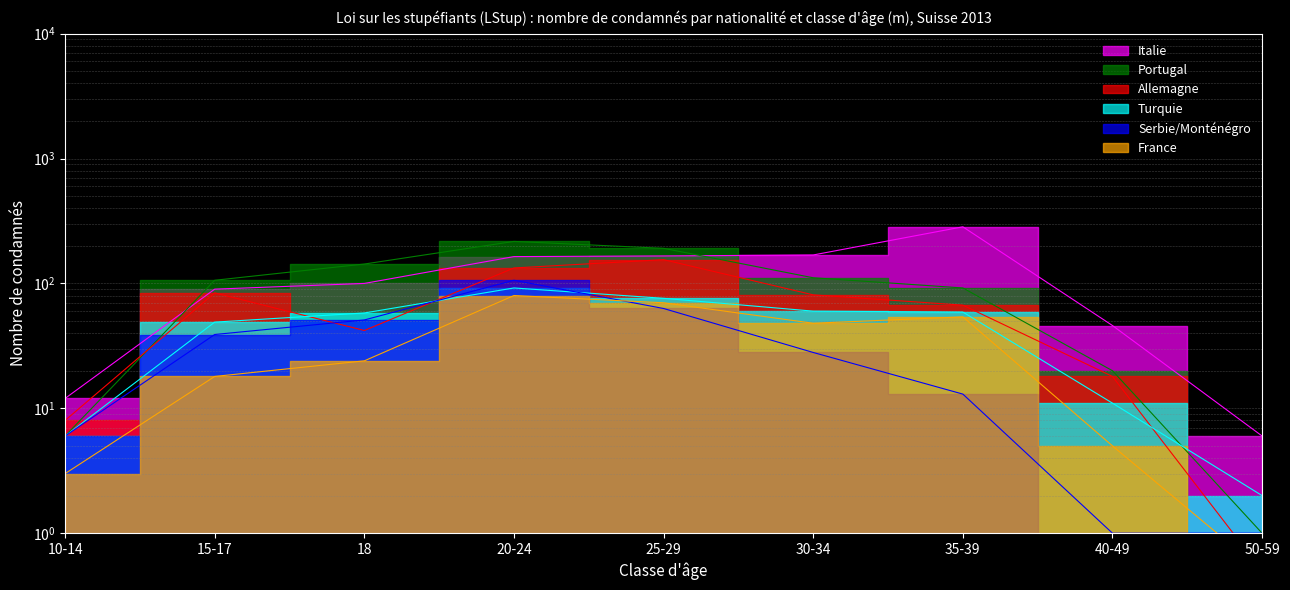

Count the number of categories in the chart.

9